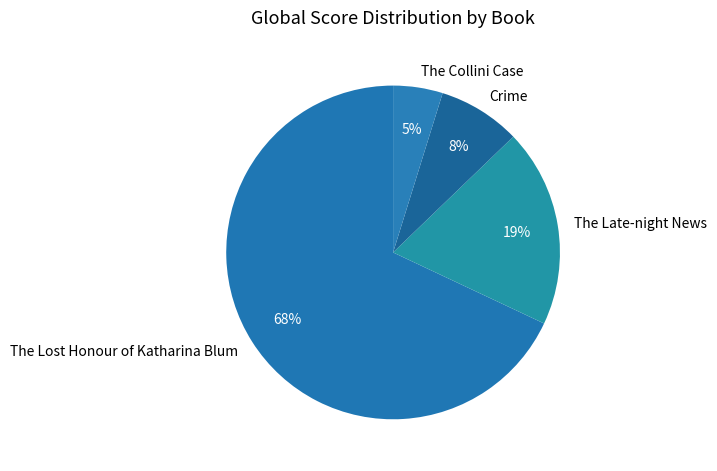

Between The Collini Case and Crime, which is larger?

Crime